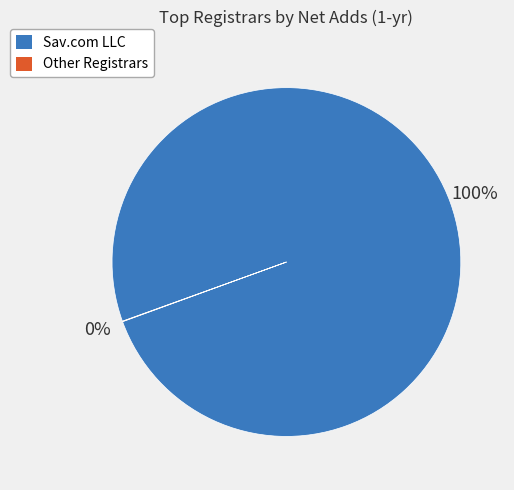

To the nearest percent, what is the average slice percentage?

50%